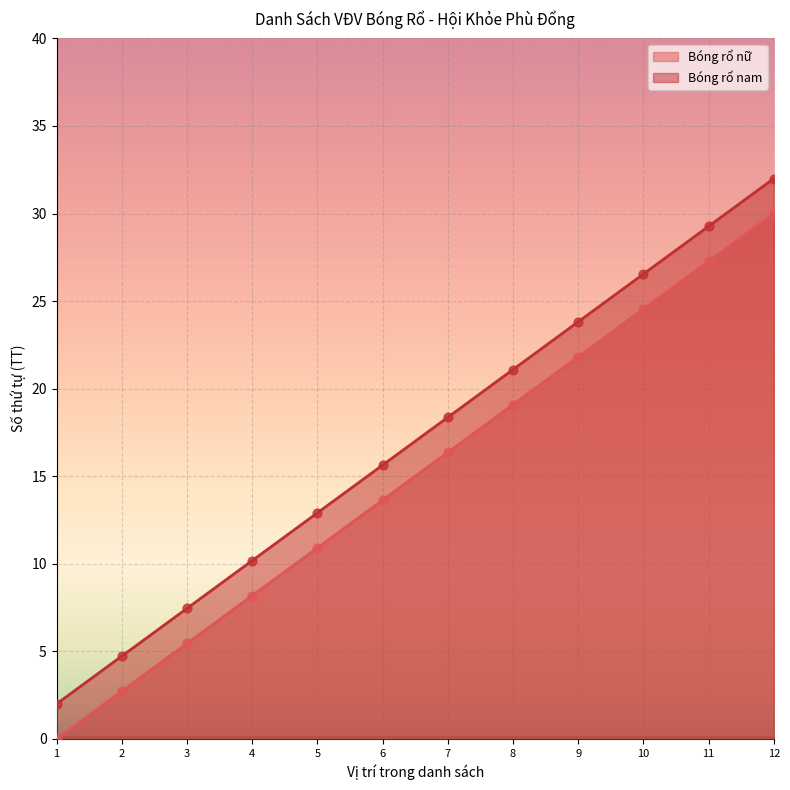

At how many categories does at least one series exceed 1?

12